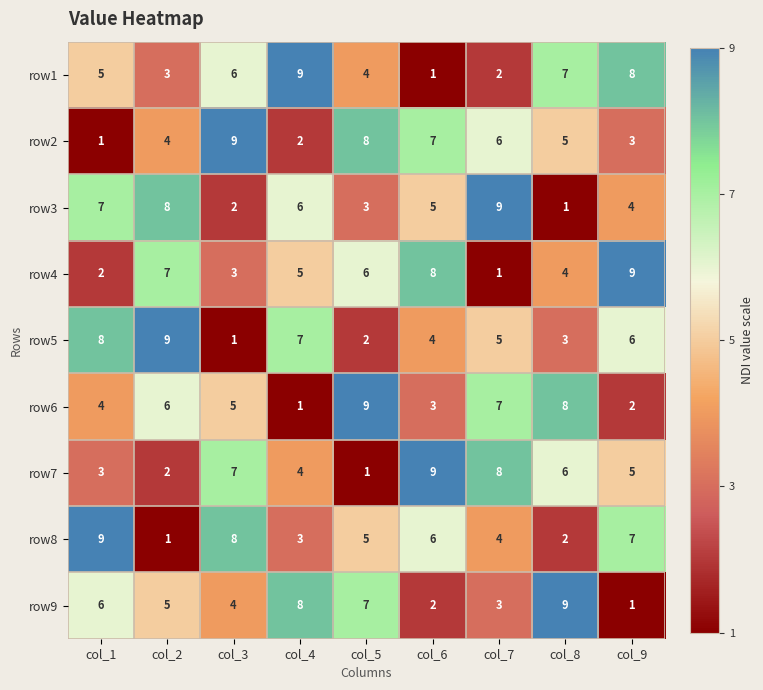

Which category has the lowest value in the row7 series?

col_5